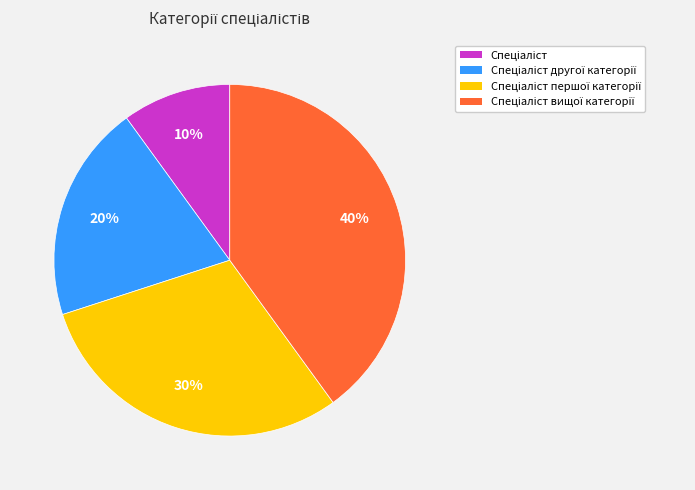

Is there a majority slice in this chart?

No